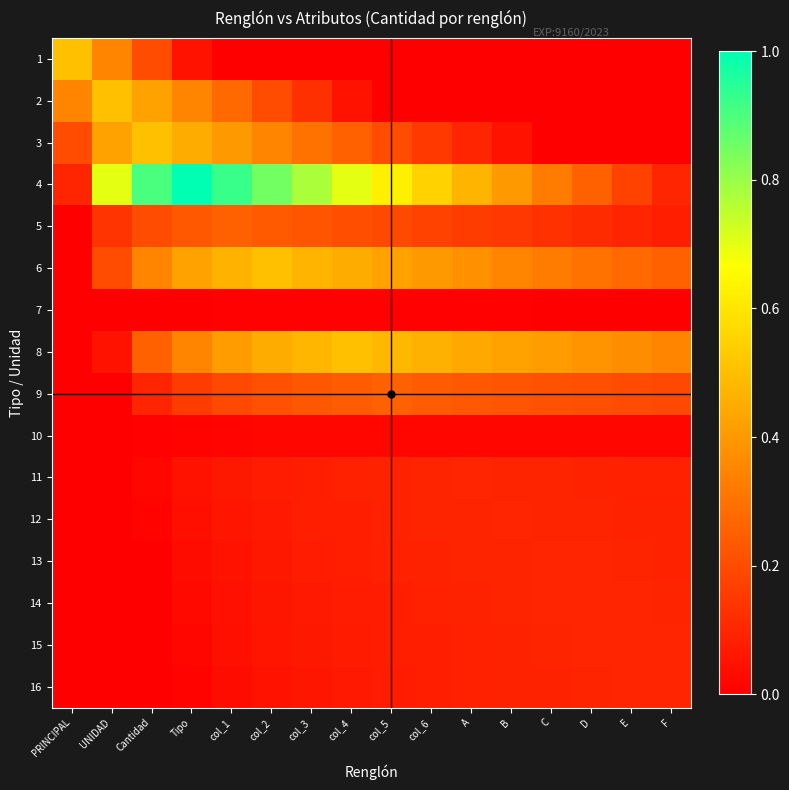

What is the spread (max minus min) of values at C?

0.4